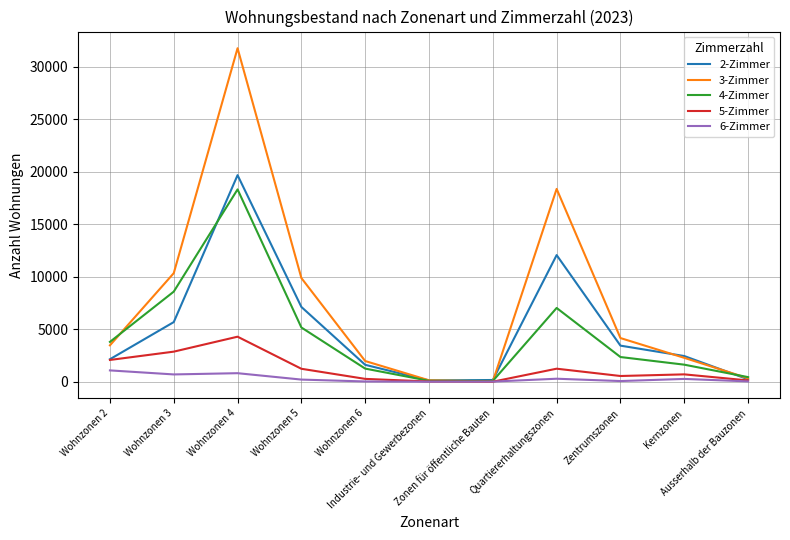

Between which two adjacent categories do 4-Zimmer and 3-Zimmer first intersect?

Wohnzonen 2 and Wohnzonen 3